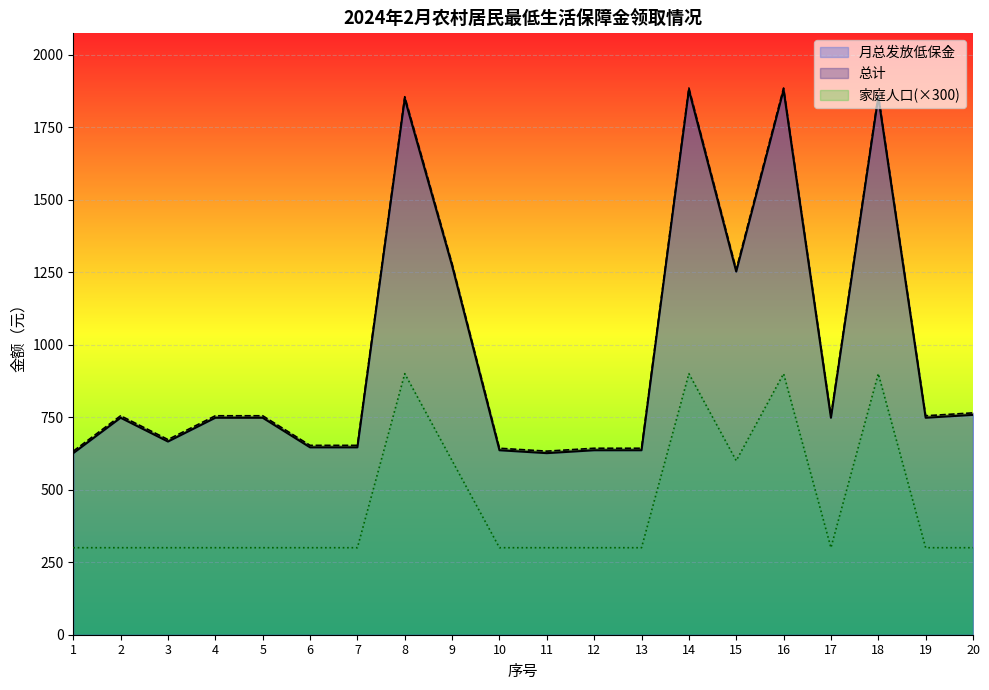

What is the spread (max minus min) of values at 2?

454.9